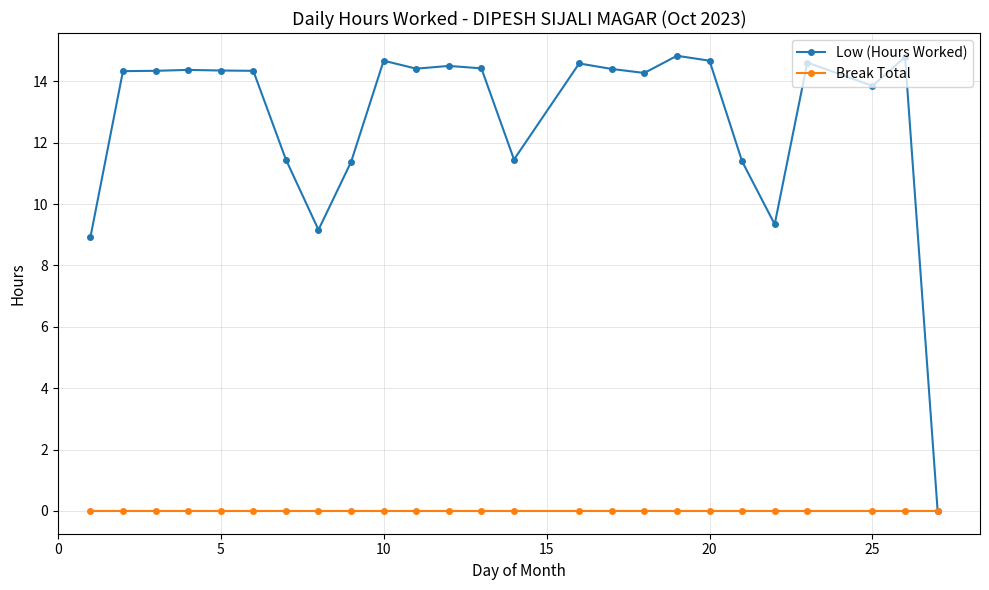

What is the highest value of the Low (Hours Worked) series?

14.8